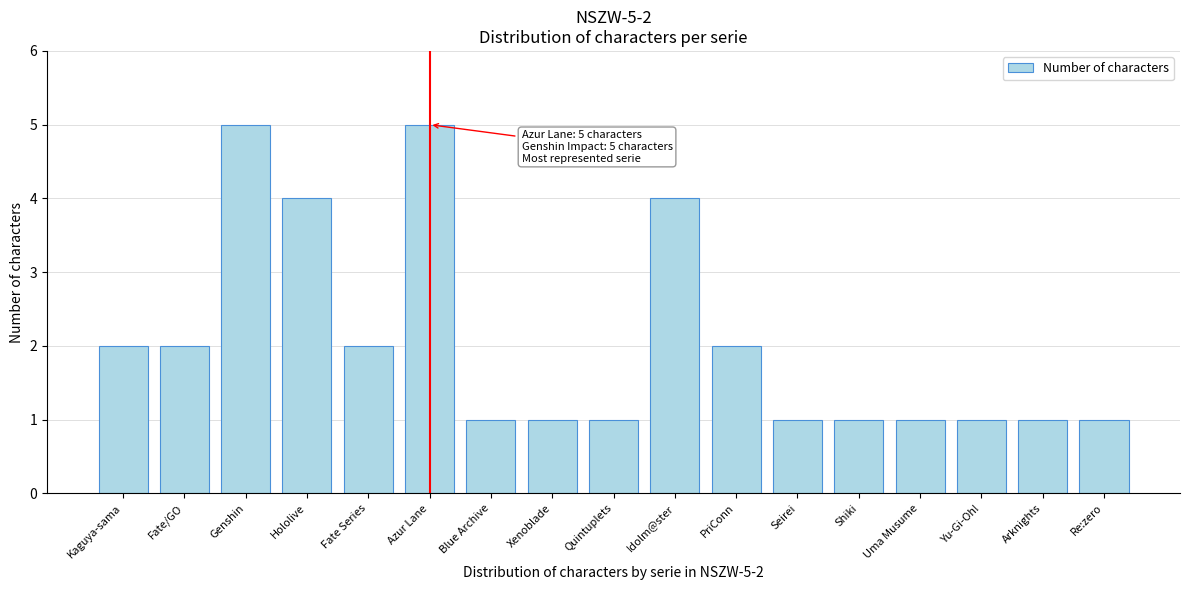

Reading left to right, list all the values displayed in this chart.

2	2	5	4	2	5	1	1	1	4	2	1	1	1	1	1	1